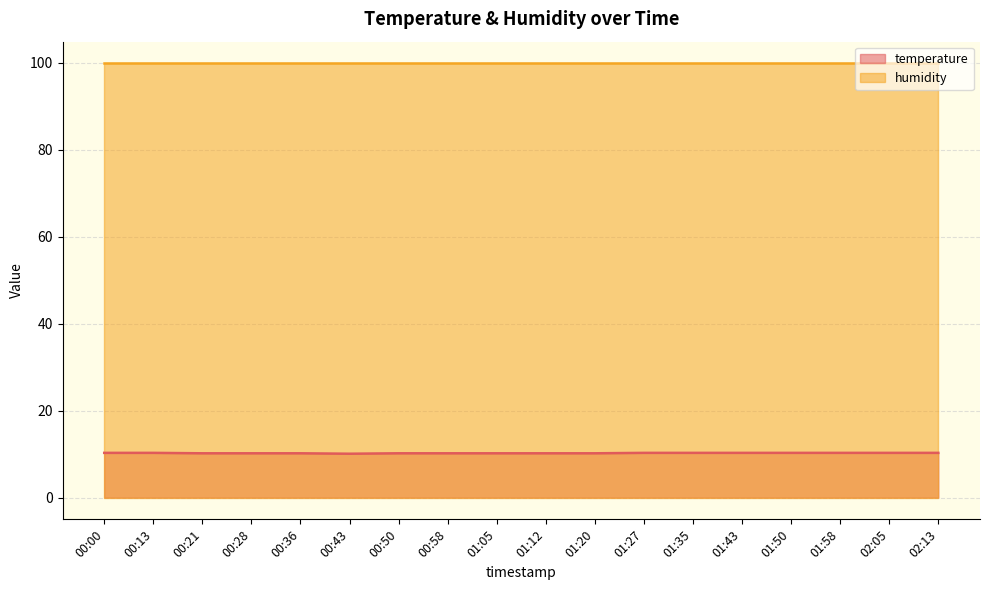

Where is the first local minimum?

00:43